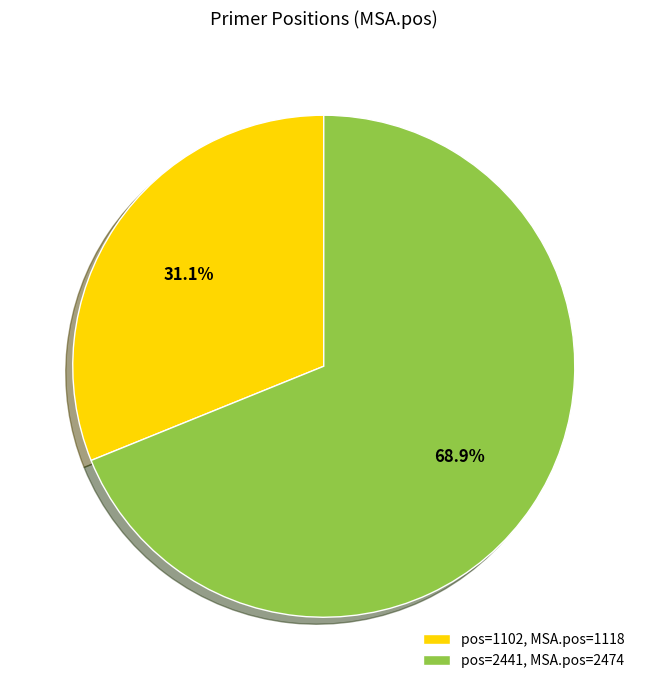

What is the majority slice?

pos=2441, MSA.pos=2474